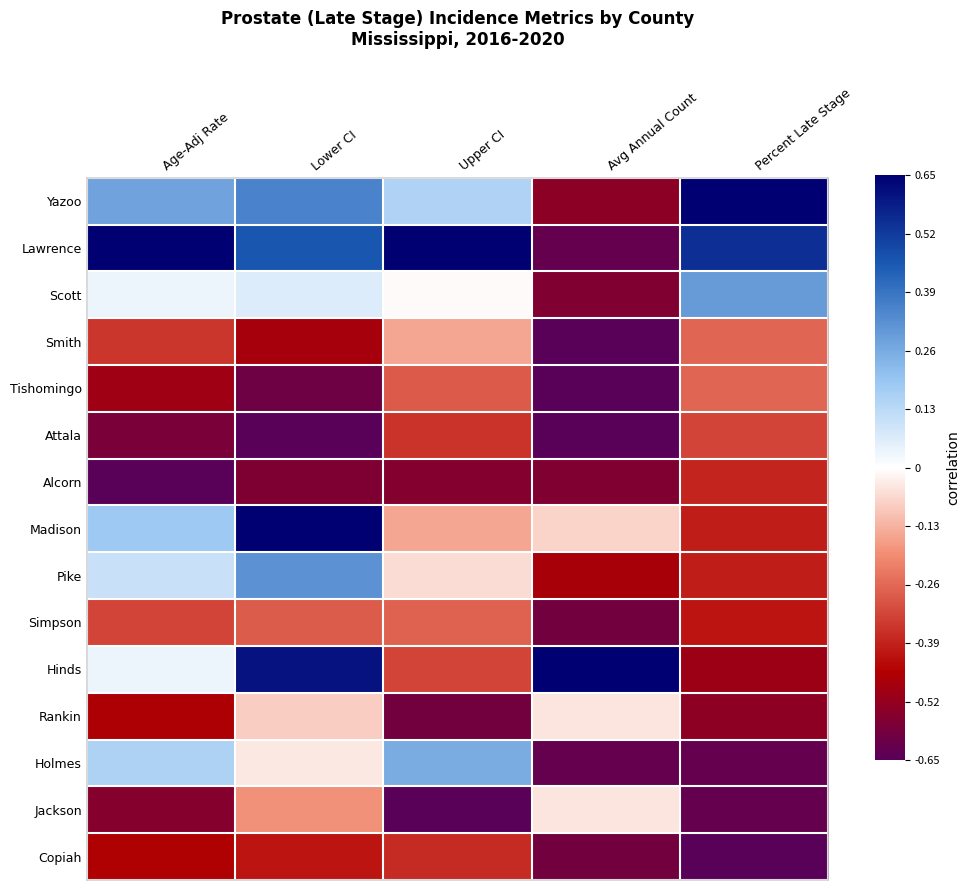

What is the maximum value shown in the chart?

0.7